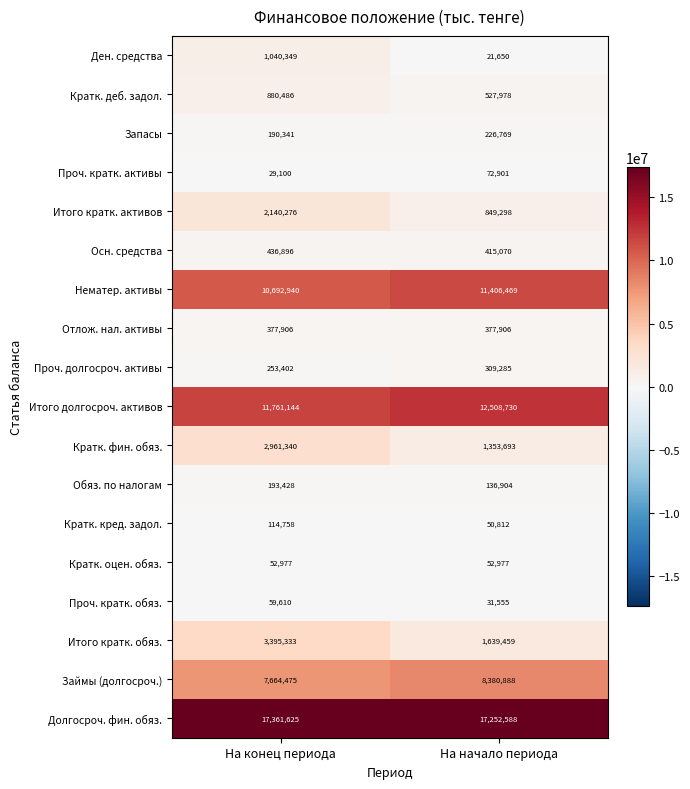

The value of Нематер. активы at На начало периода is 16733995. True or false?

False